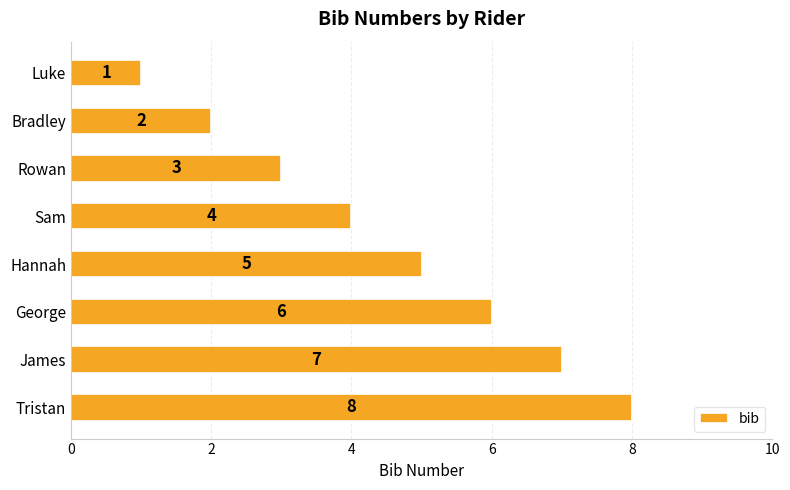

List the labels in order of value, largest first.

Tristan, James, George, Hannah, Sam, Rowan, Bradley, Luke